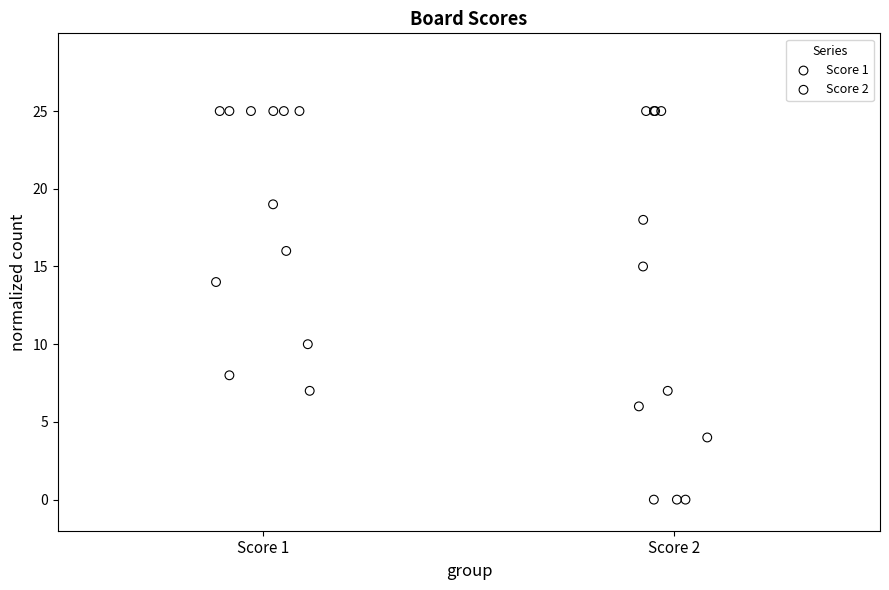

Which series has the largest Y range (max minus min)?

Score 2